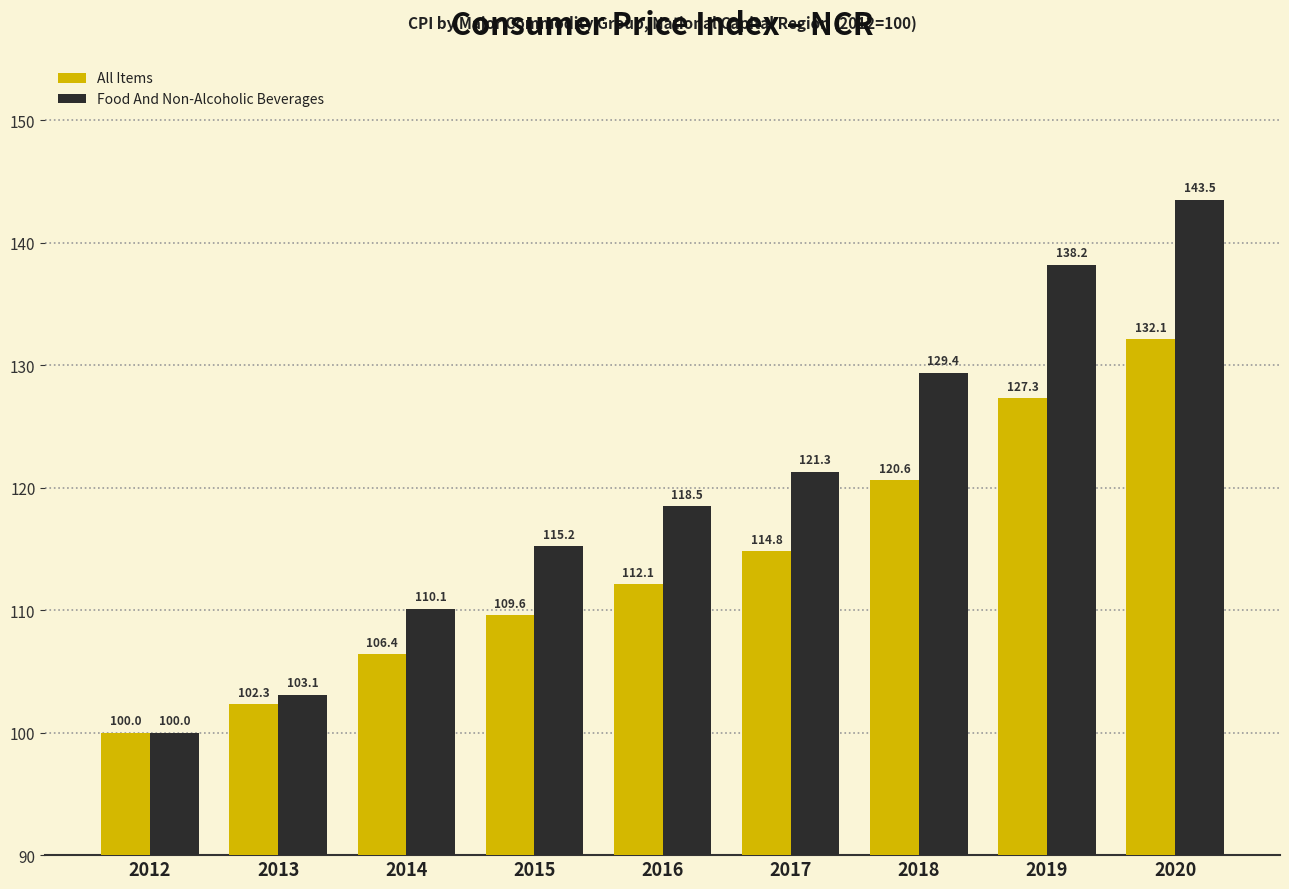

What is the smallest value displayed?

100.0